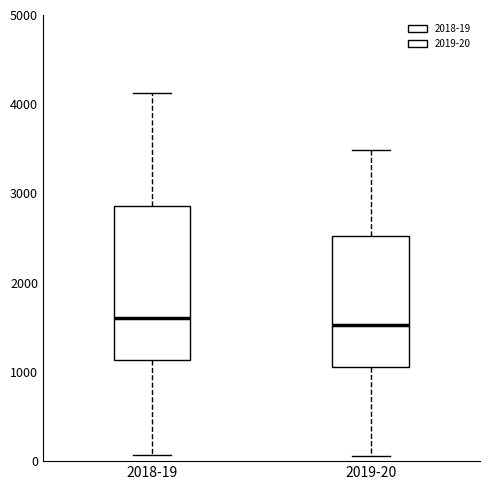

Reading left to right, transcribe this box plot: for each box, give where its median line is, the range the box spans, and where its two whiskers end, as read against the y-axis. The values are not printed on the chart, so give them approximately, as read against the axis.

2018-19: median 1600, box 1100 to 2900, whiskers 100 to 4100
2019-20: median 1500, box 1100 to 2500, whiskers 100 to 3500